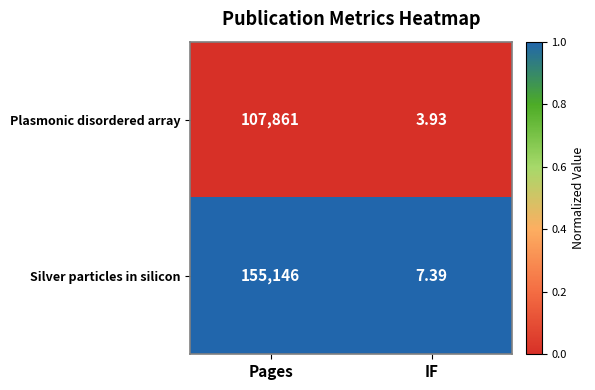

Which label corresponds to the largest value in the chart?

Pages